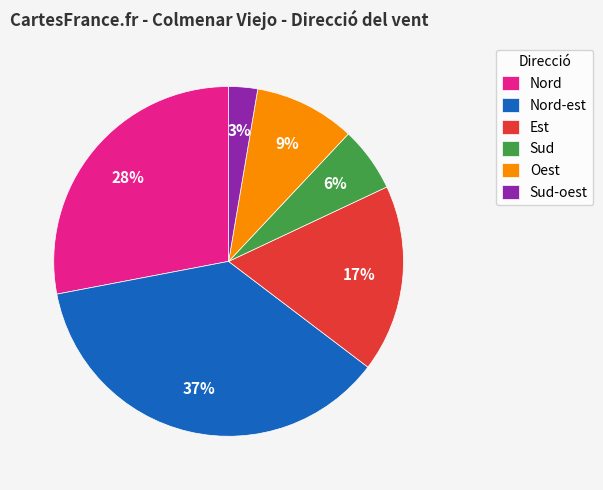

Is the sum of Oest and Nord-est greater than half?

No